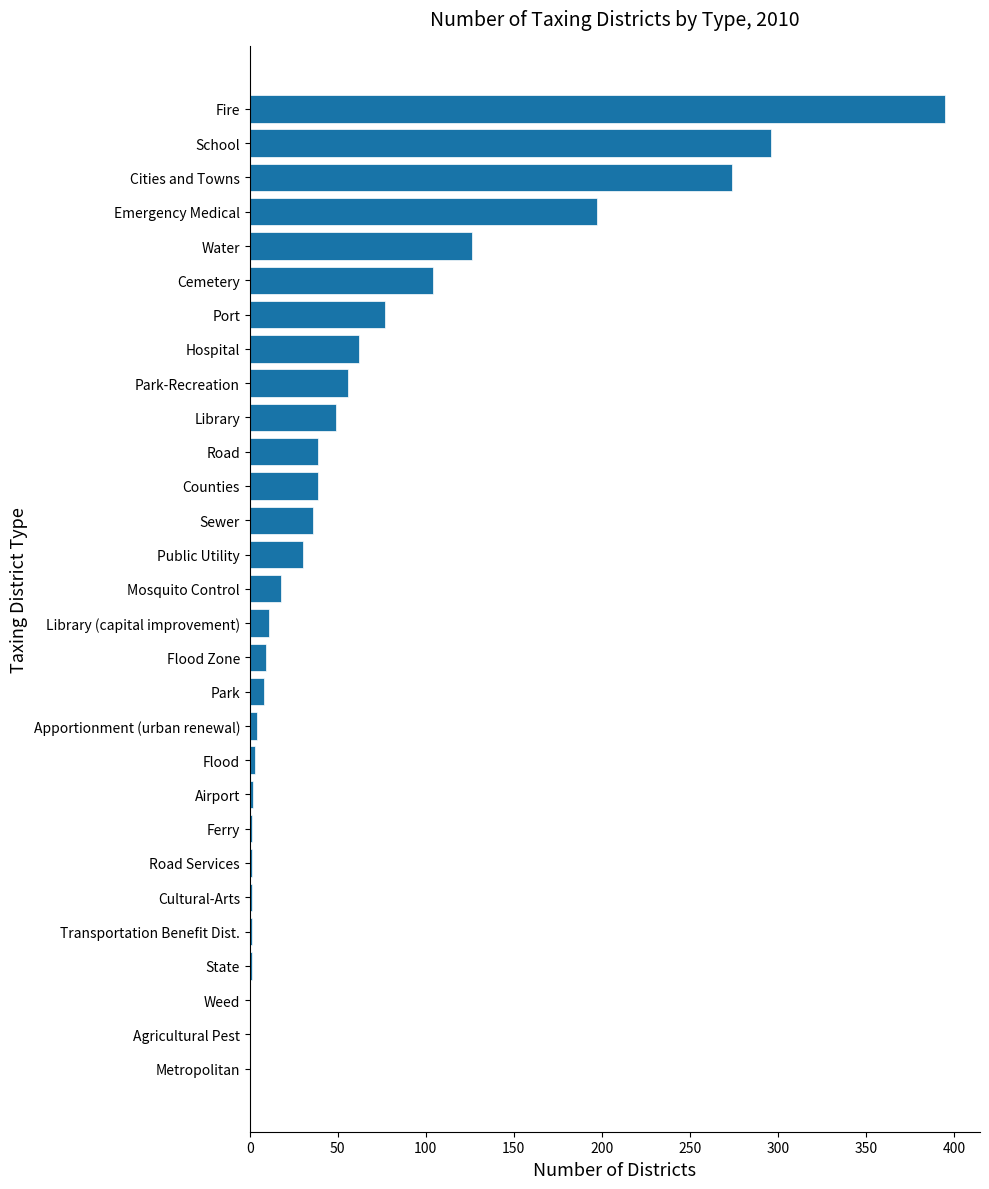

Which category has the highest value across all series?

Fire